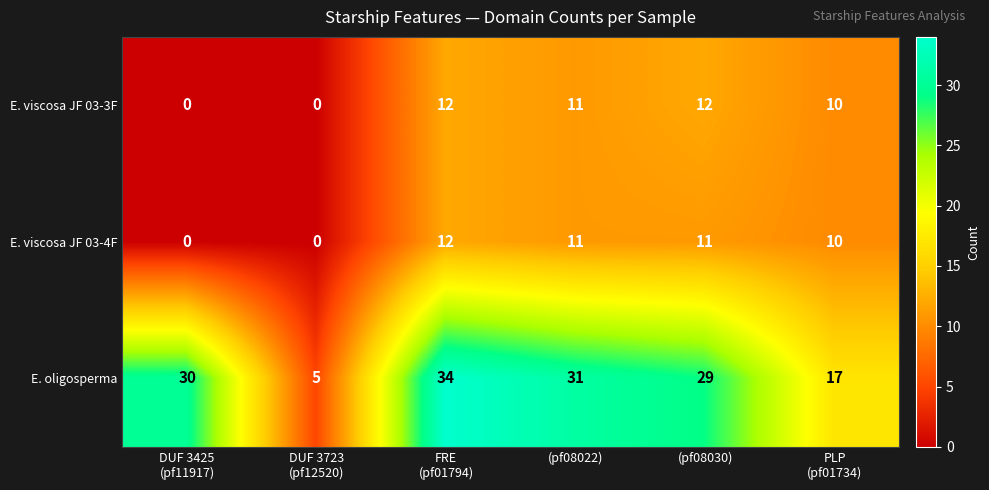

The E. viscosa JF 03-3F series shows 21 at (pf08030). True or false?

False